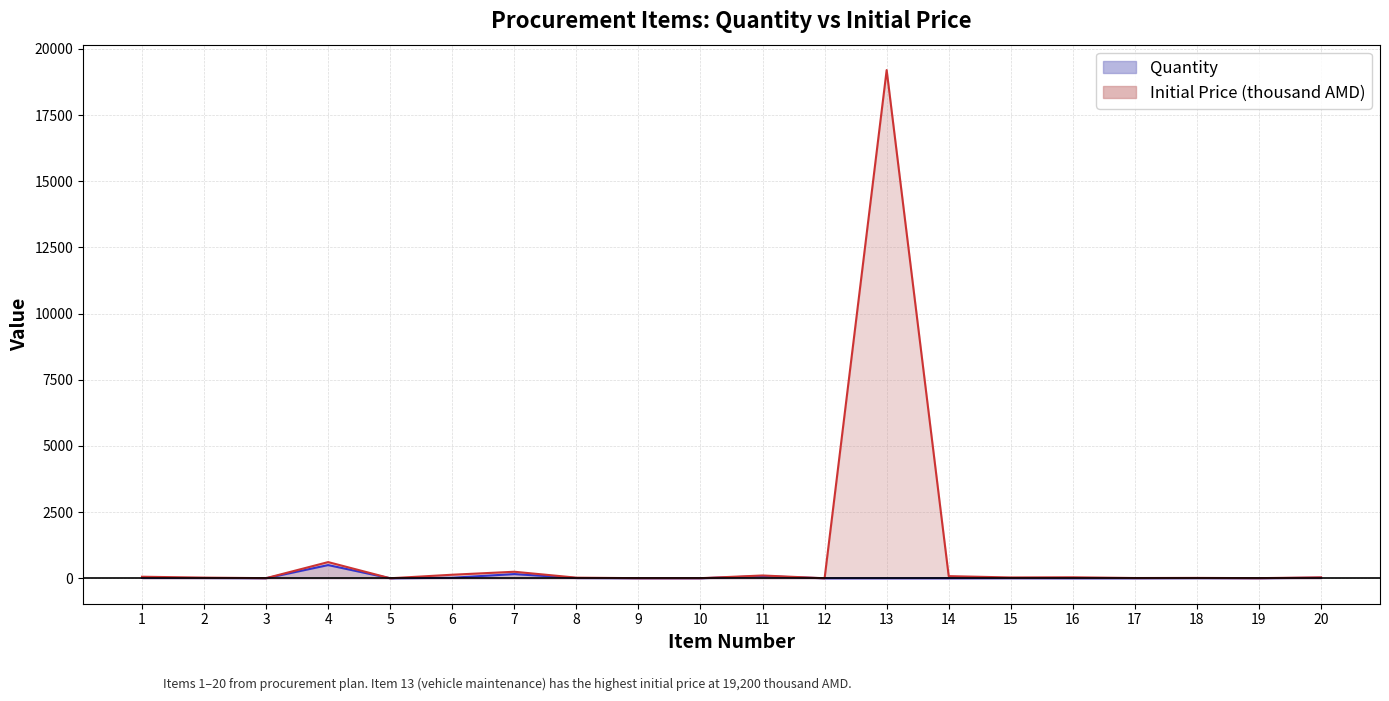

The value of Quantity at 9 is 2.0. True or false?

True